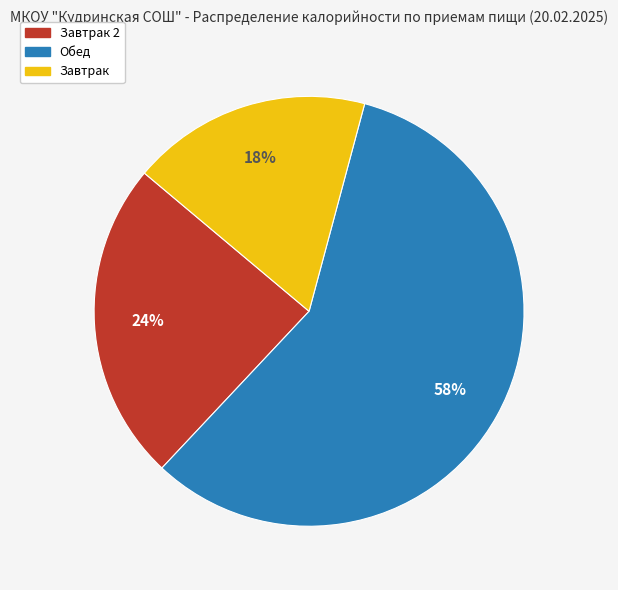

To the nearest percent, what is the average slice percentage?

33%